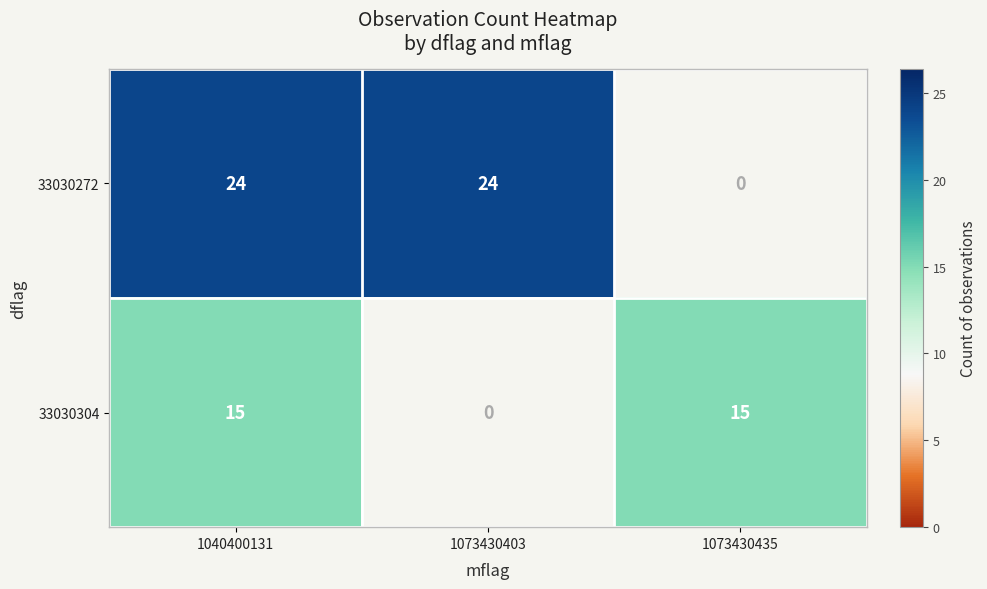

At 1040400131, list the series in order from largest to smallest.

33030272, 33030304